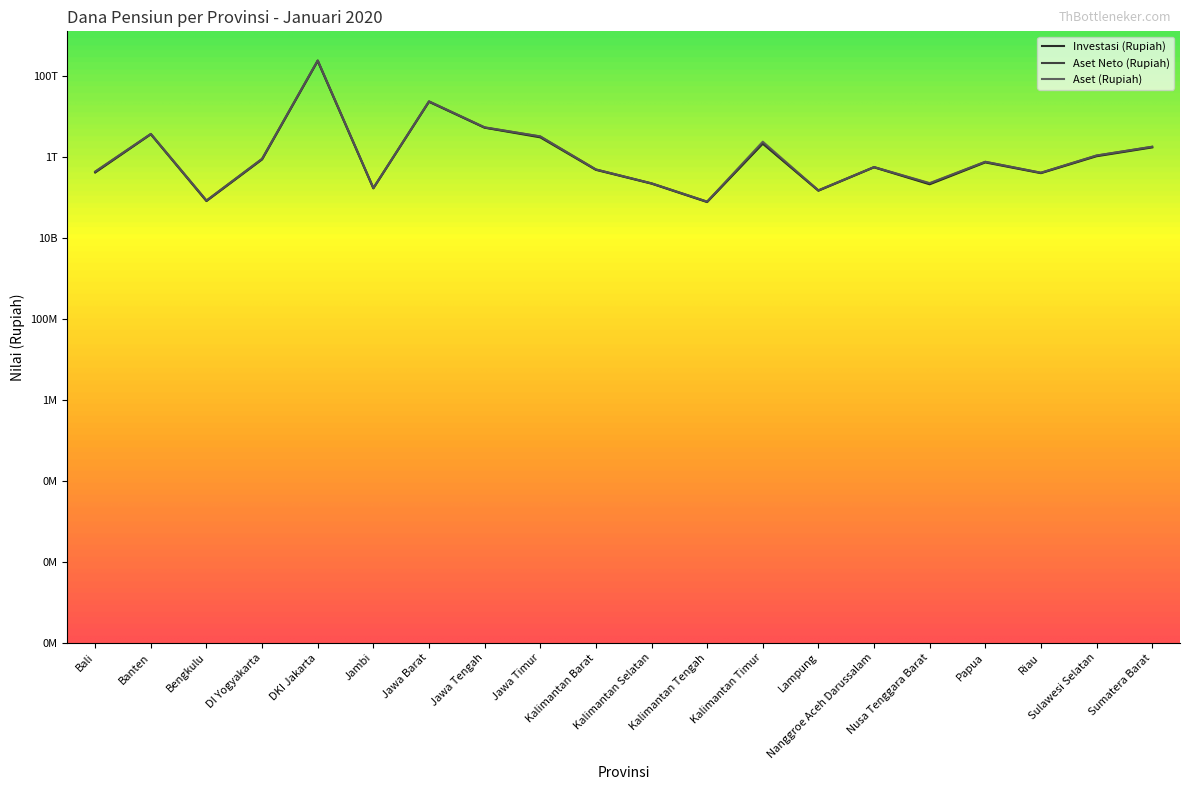

At which category does Investasi (Rupiah) reach its first local valley?

Bengkulu